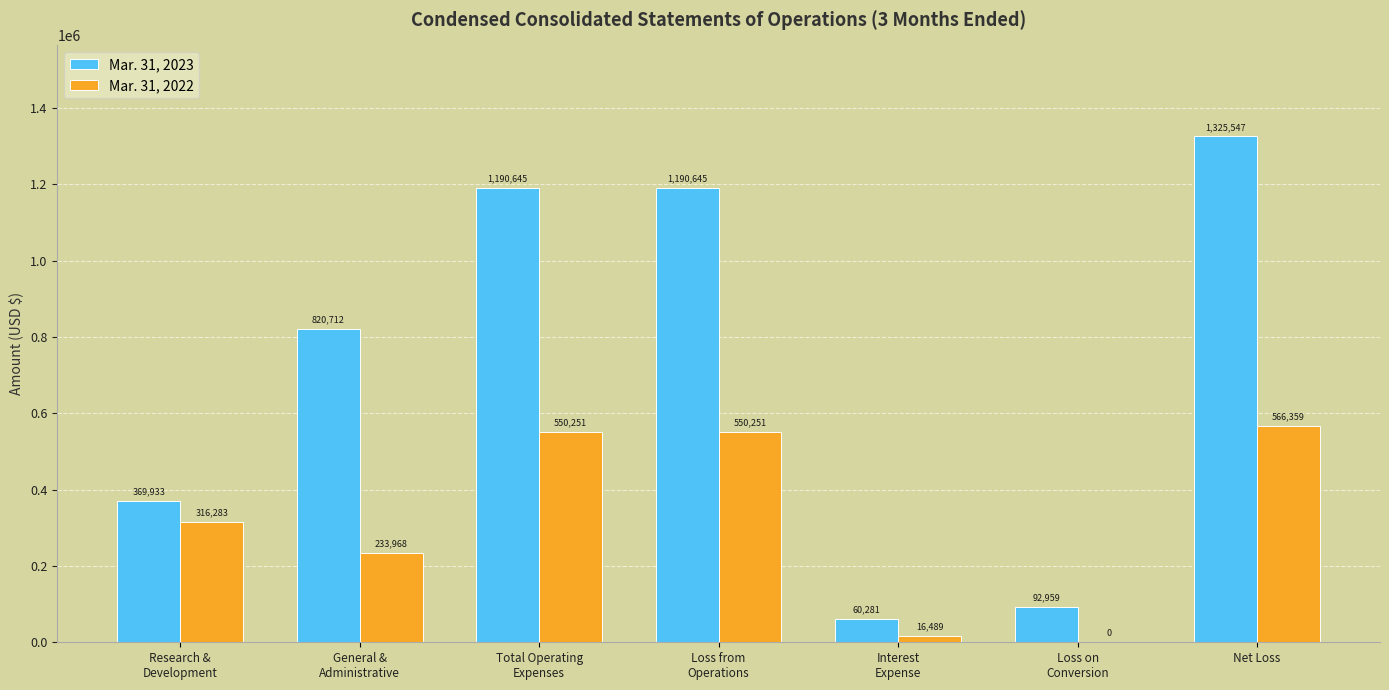

Reading left to right, what are all the values shown in this chart?

Mar. 31, 2023: Research &
Development=369933	General &
Administrative=820712	Total Operating
Expenses=1190645	Loss from
Operations=1190645	Interest
Expense=60281	Loss on
Conversion=92959	Net Loss=1325547
Mar. 31, 2022: Research &
Development=316283	General &
Administrative=233968	Total Operating
Expenses=550251	Loss from
Operations=550251	Interest
Expense=16489	Loss on
Conversion=0	Net Loss=566359